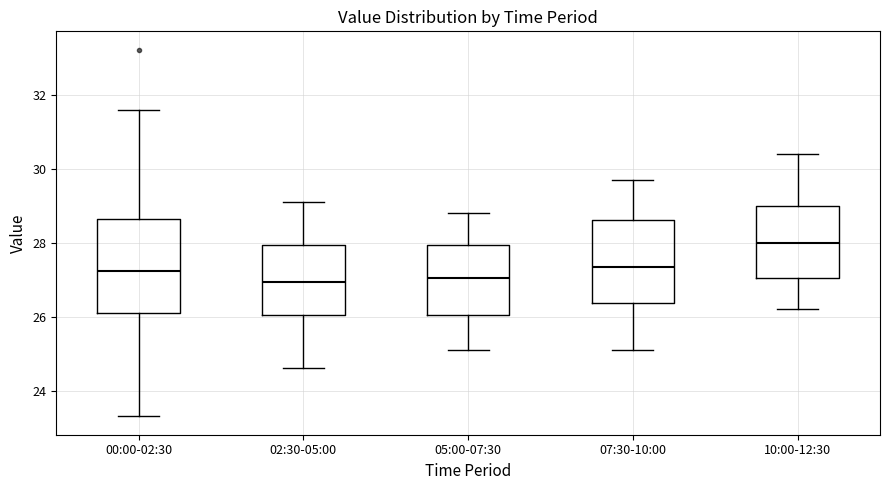

Reading left to right, read every box against the y-axis: the position of its median line, the range the box covers, and the ends of its whiskers. The values are not printed on the chart, so give them approximately, as read against the axis.

00:00-02:30: median 27.2, box 26.2 to 28.6, whiskers 23.4 to 31.6
02:30-05:00: median 27.0, box 26.0 to 28.0, whiskers 24.6 to 29.2
05:00-07:30: median 27.0, box 26.0 to 28.0, whiskers 25.2 to 28.8
07:30-10:00: median 27.4, box 26.4 to 28.6, whiskers 25.2 to 29.8
10:00-12:30: median 28.0, box 27.0 to 29.0, whiskers 26.2 to 30.4